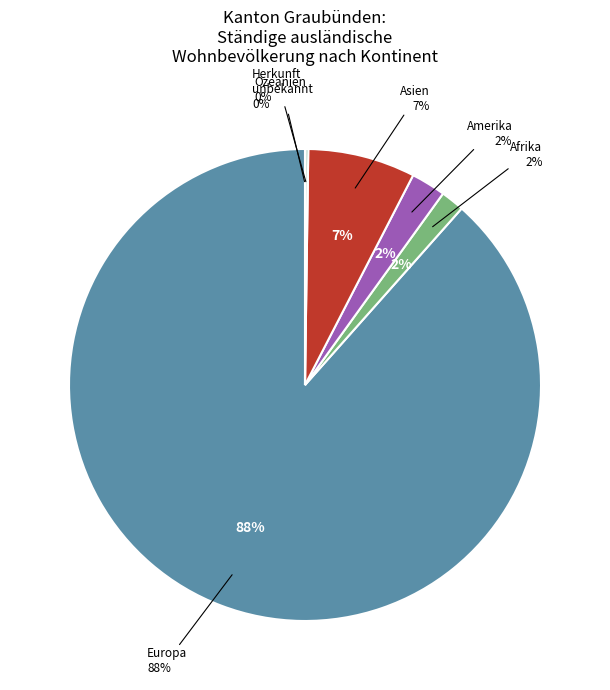

What is the ratio of the value at Amerika to the value at Afrika?

1.5